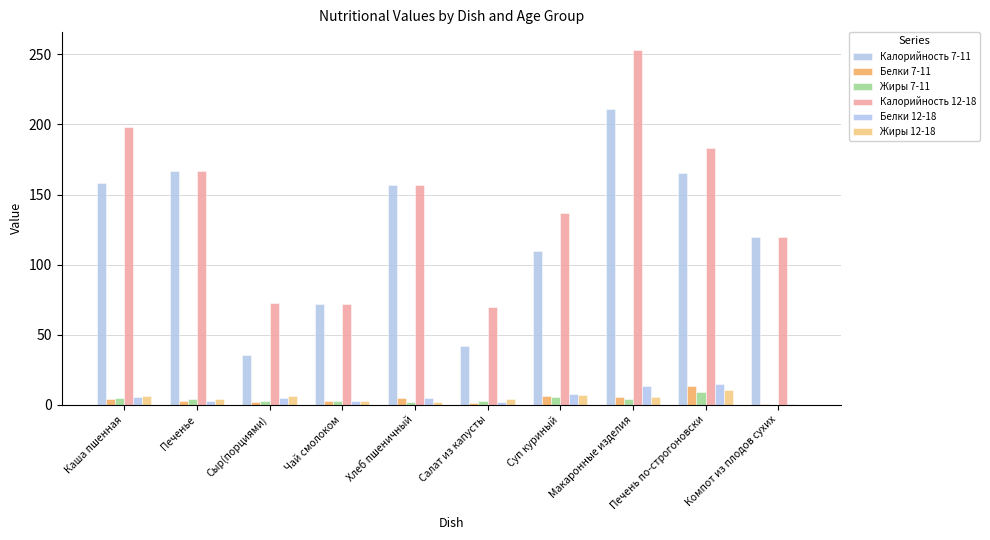

Between Печенье and Салат из капусты, which series saw the biggest shift?

Калорийность 7-11